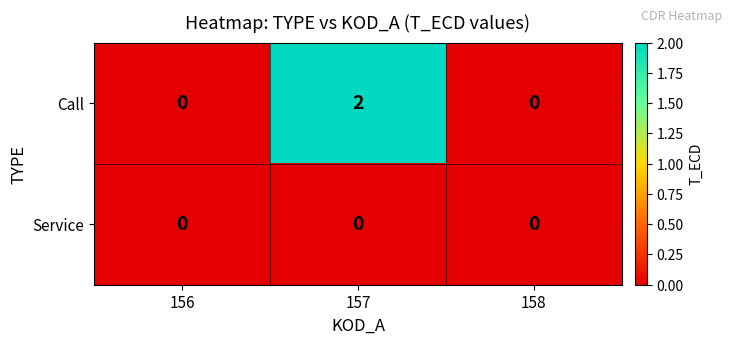

Rank the series by their maximum value, from highest to lowest.

Call, Service